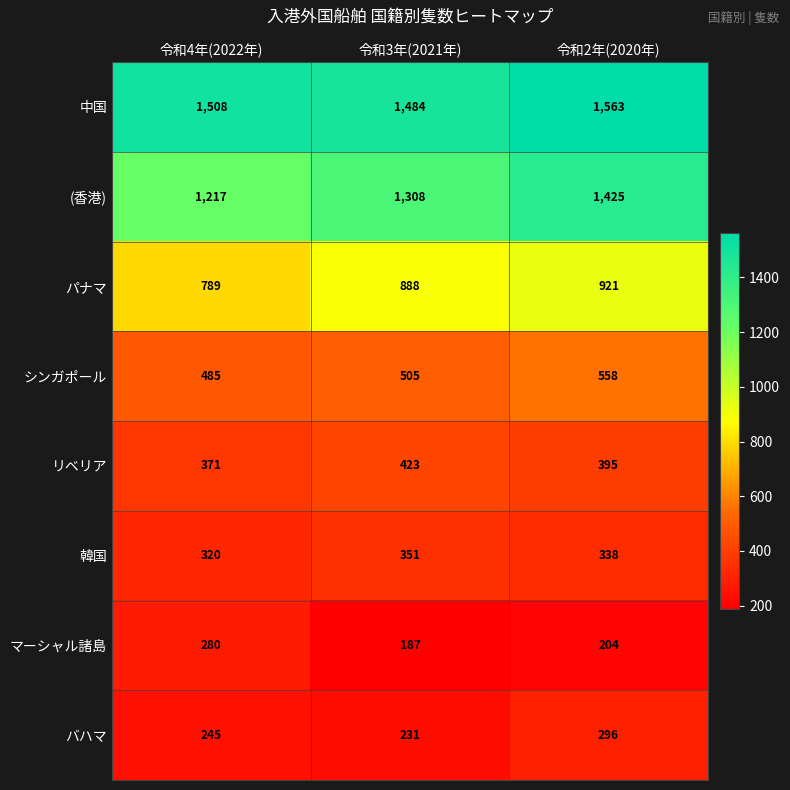

Which series changed the most between 令和4年(2022年) and 令和2年(2020年)?

(香港)